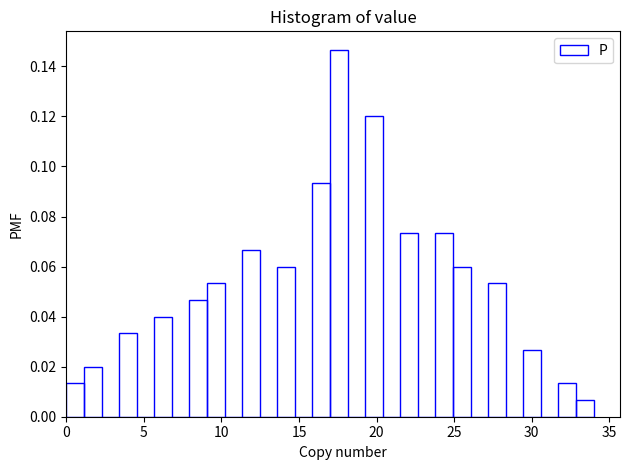

Around what value on the x-axis is the tallest bar? Give the approximate position of its centre, as read against the axis.

17.5